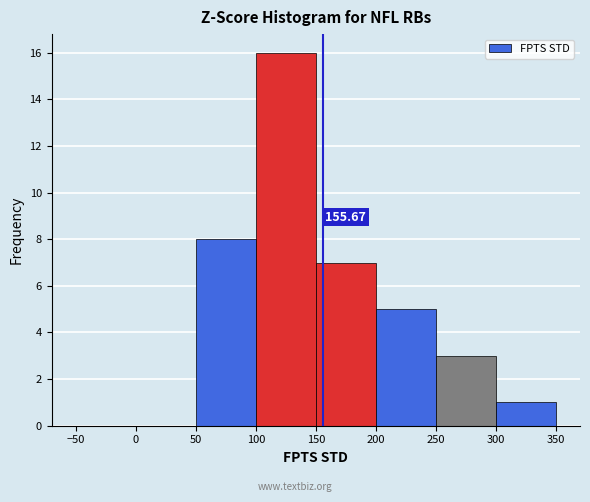

Which range on the x-axis has the tallest bar?

100 to 150